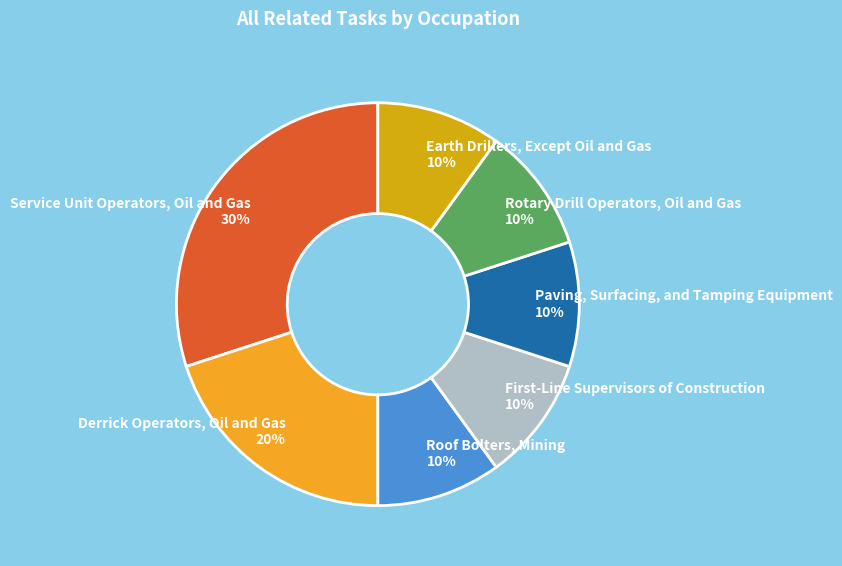

Count the number of slices in the pie.

7